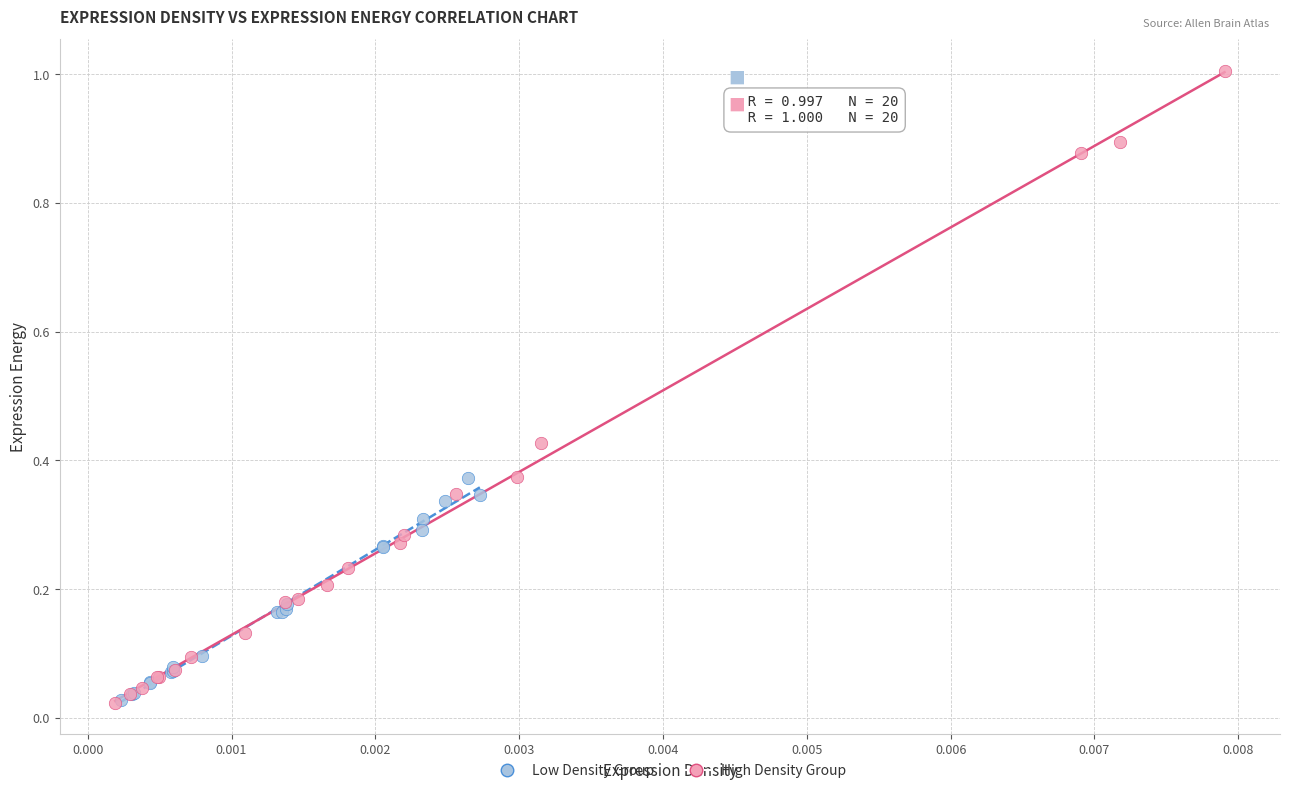

Which series contains the highest Y value?

High Density Group